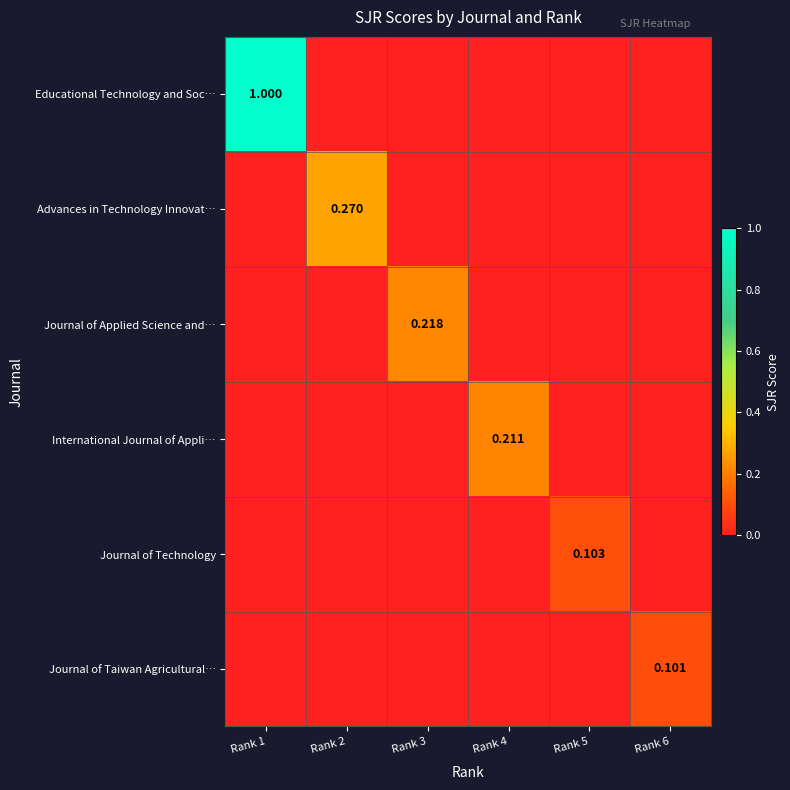

True or false: International Journal of Appli… has a value of -0.1 at Rank 3.

False